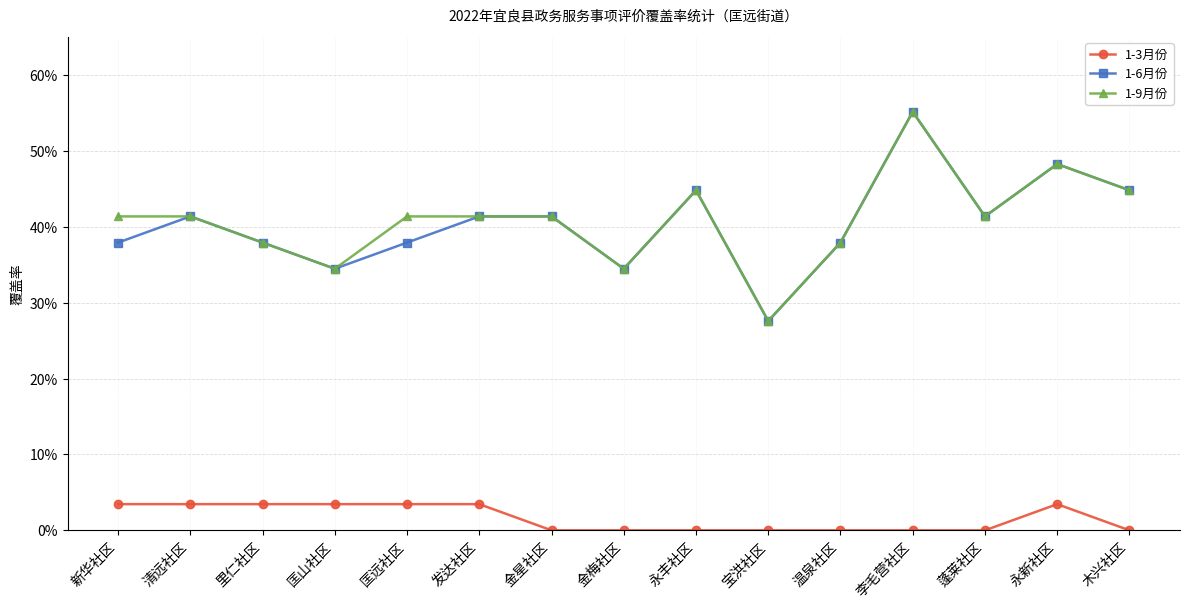

How many interior local peaks does the 1-3月份 series have?

1